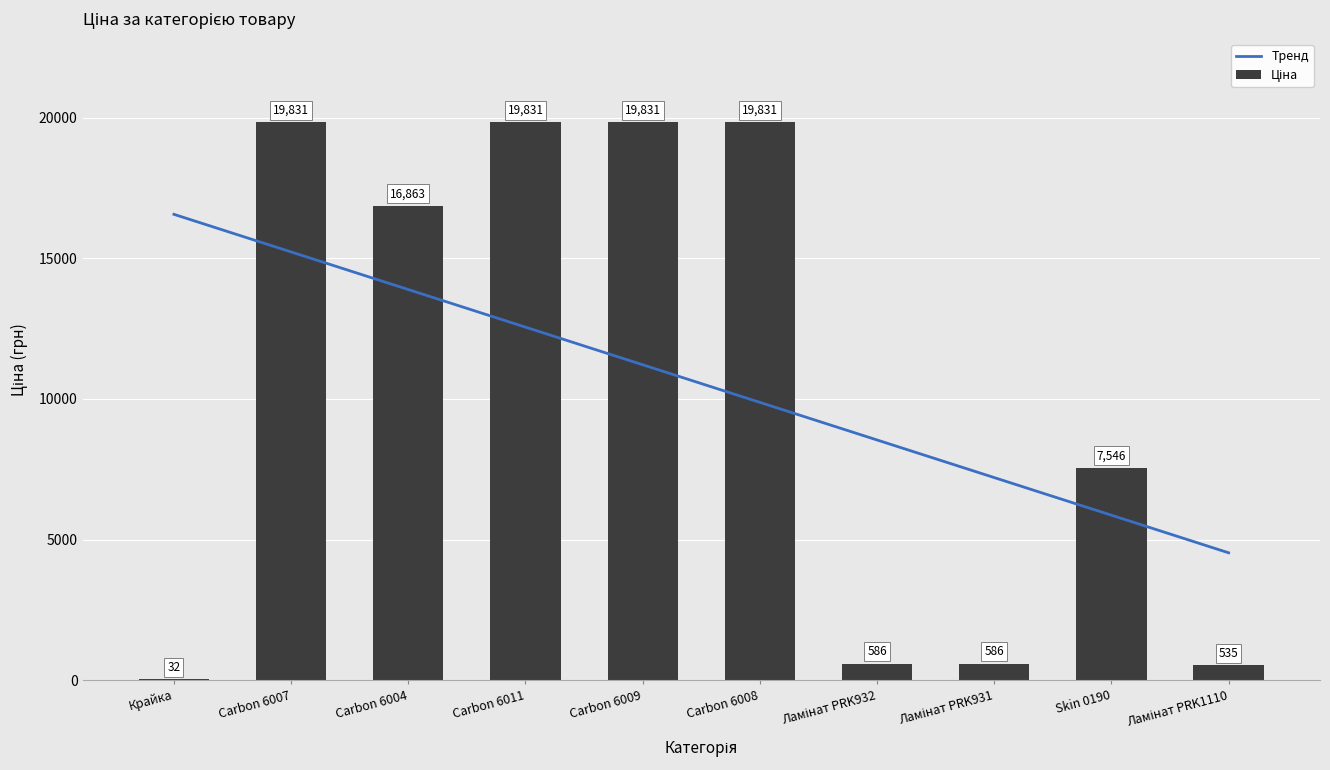

What are all the series names shown in the legend?

Тренд, Ціна